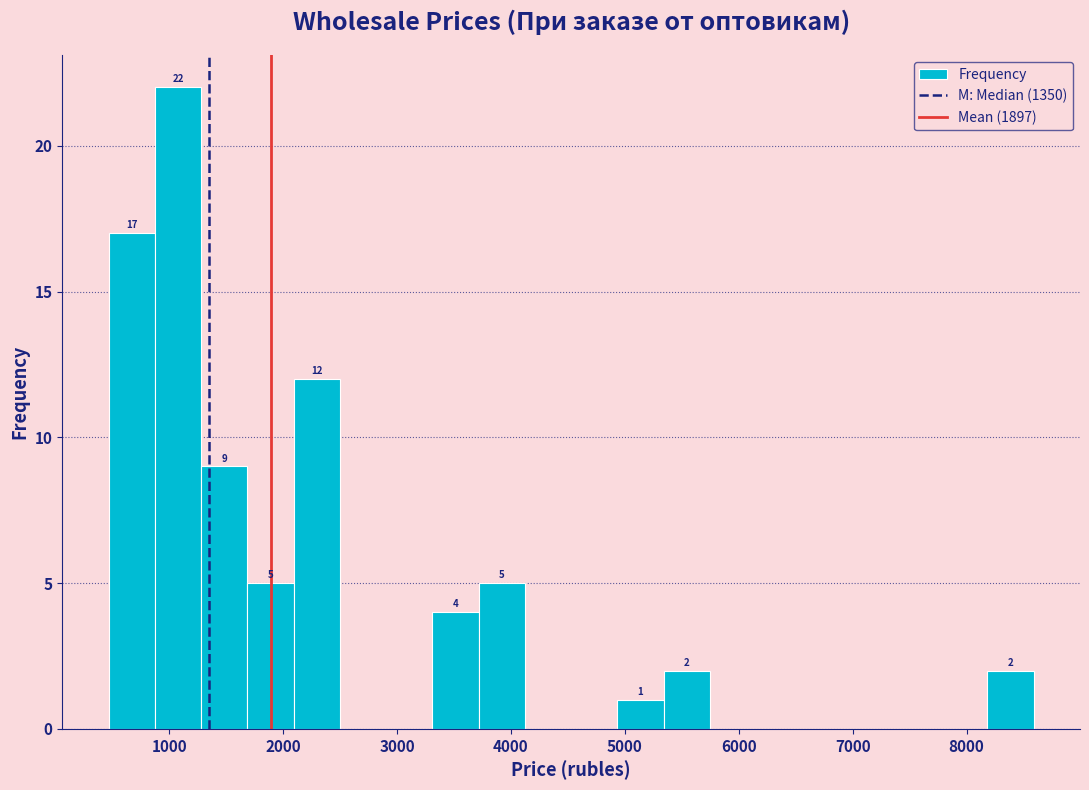

Which range on the x-axis has the tallest bar?

900 to 1300